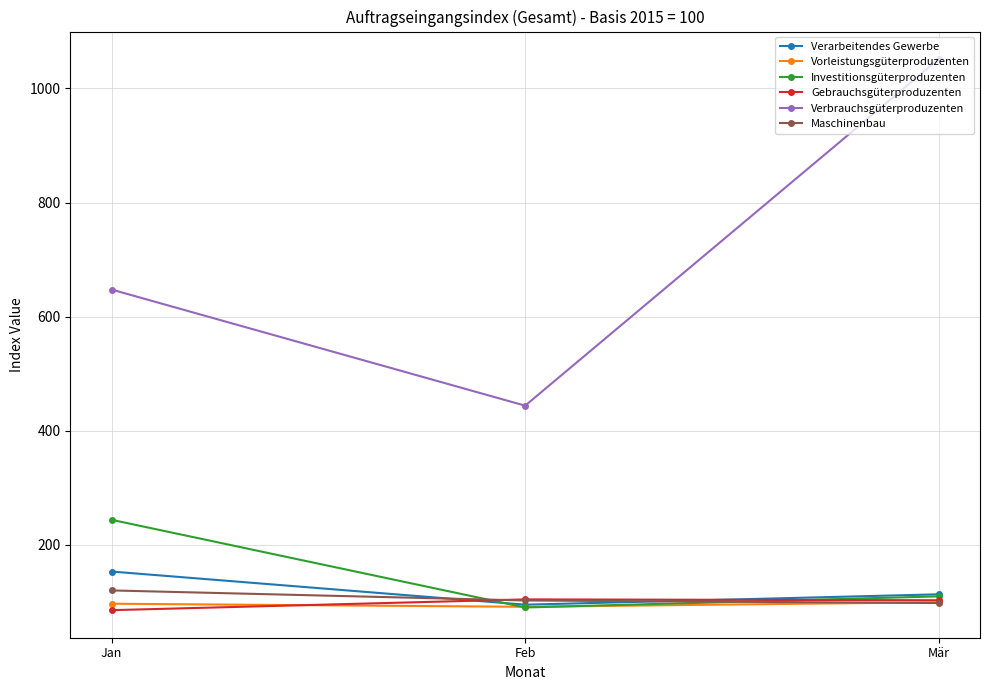

Which series has the largest range (max minus min)?

Verbrauchsgüterproduzenten